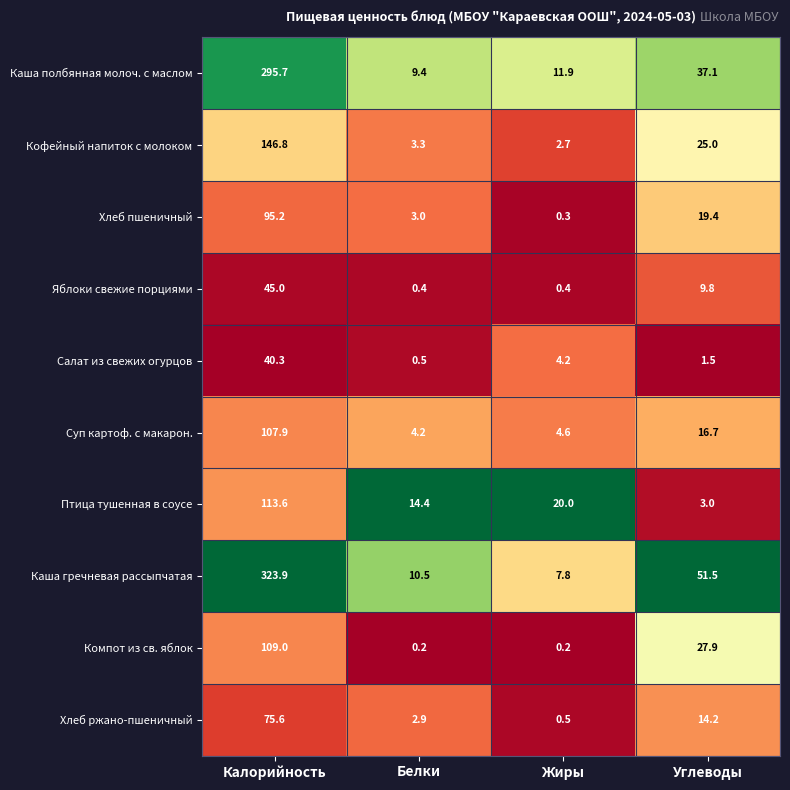

What is the spread (max minus min) of values at Углеводы?

50.0